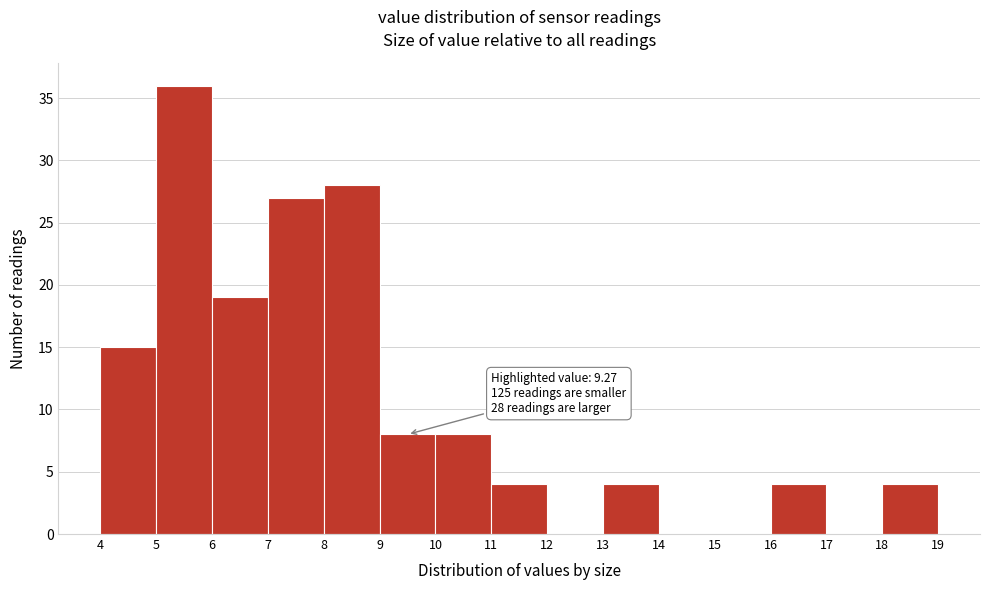

Over which range of the x-axis is the bar tallest?

5 to 6